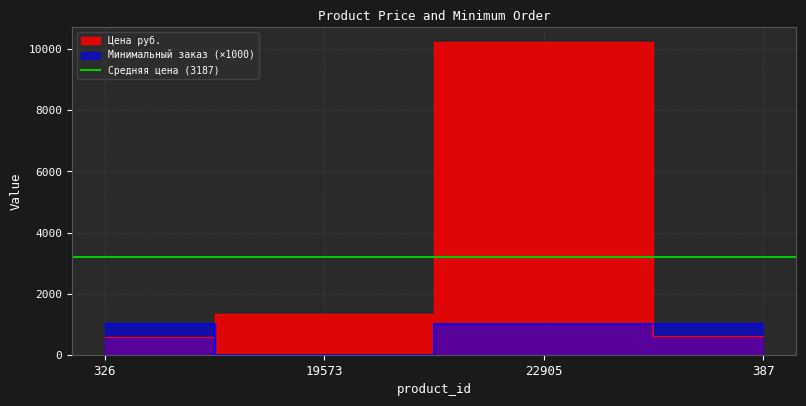

How many times do Цена руб. and Минимальный заказ cross each other?

2